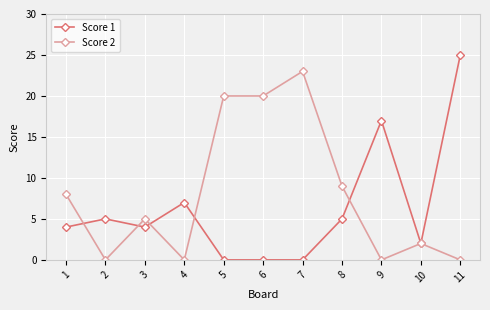

Is the value of Score 2 at 9 greater than the value of Score 1 at 2?

No